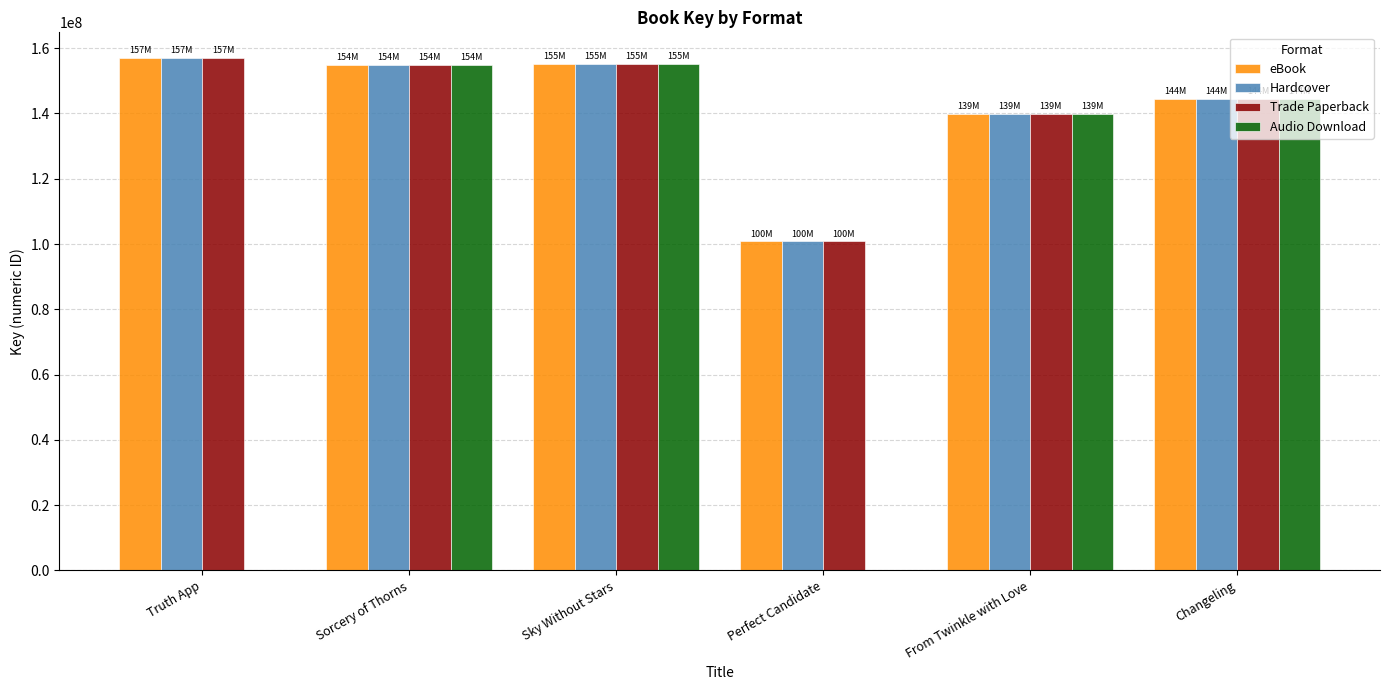

Is the value of Audio Download at Sorcery of Thorns greater than the value of eBook at Perfect Candidate?

Yes